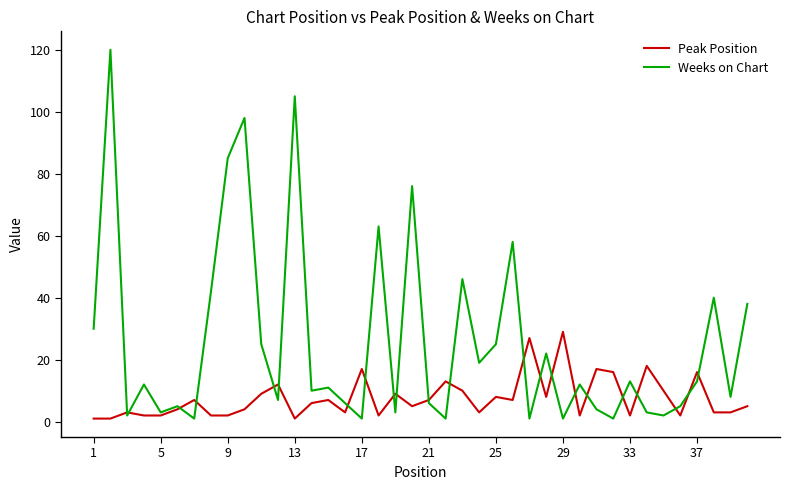

Which series has the largest range (max minus min)?

Weeks on Chart